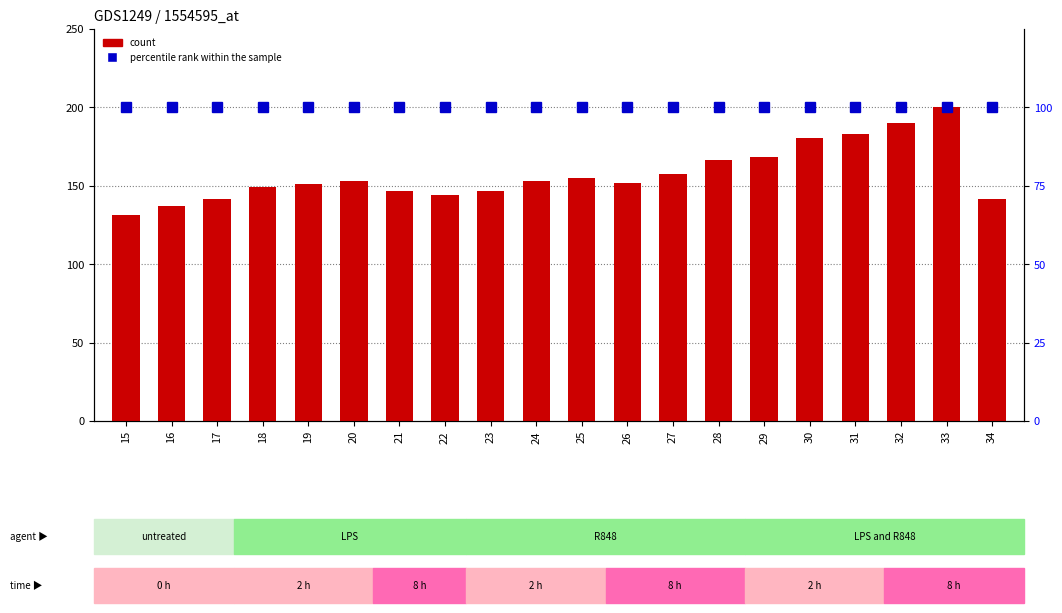

What is the value of the percentile rank within the sample bar at the 8th from the left?

100.0